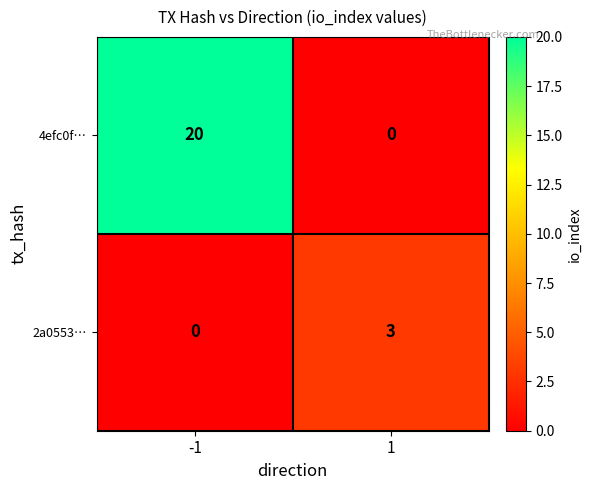

What is the sum of the 4efc0f… values at -1 and 1?

20